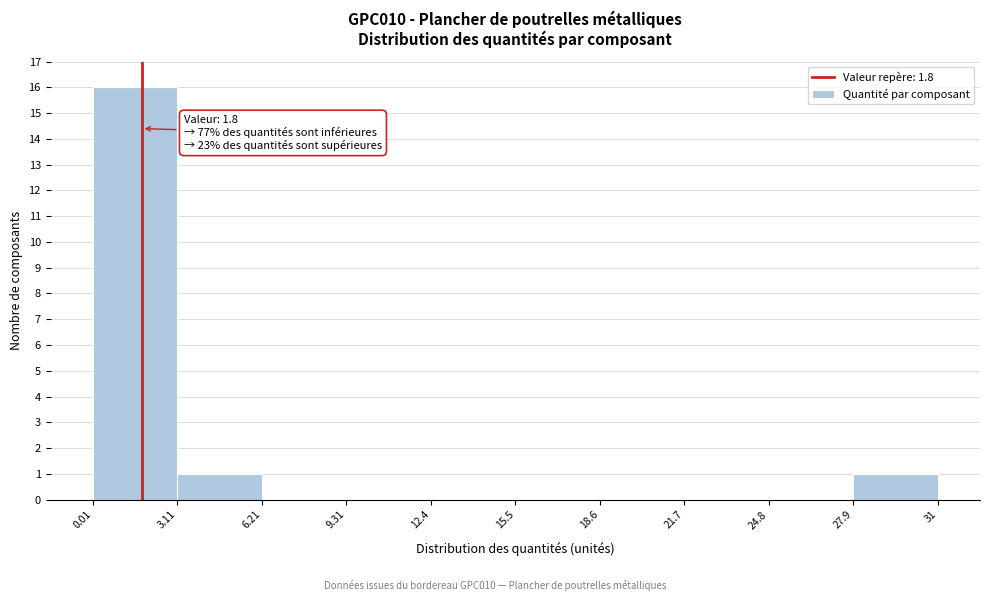

Which range on the x-axis has the tallest bar?

0.01 to 3.11